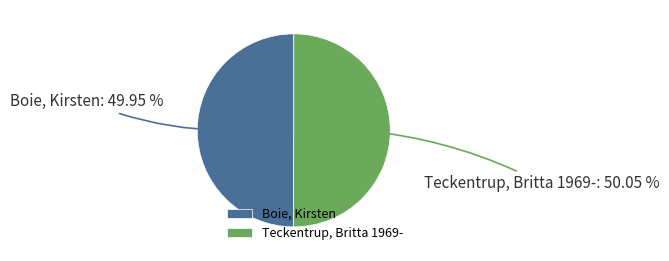

Does any single category account for the majority?

Yes